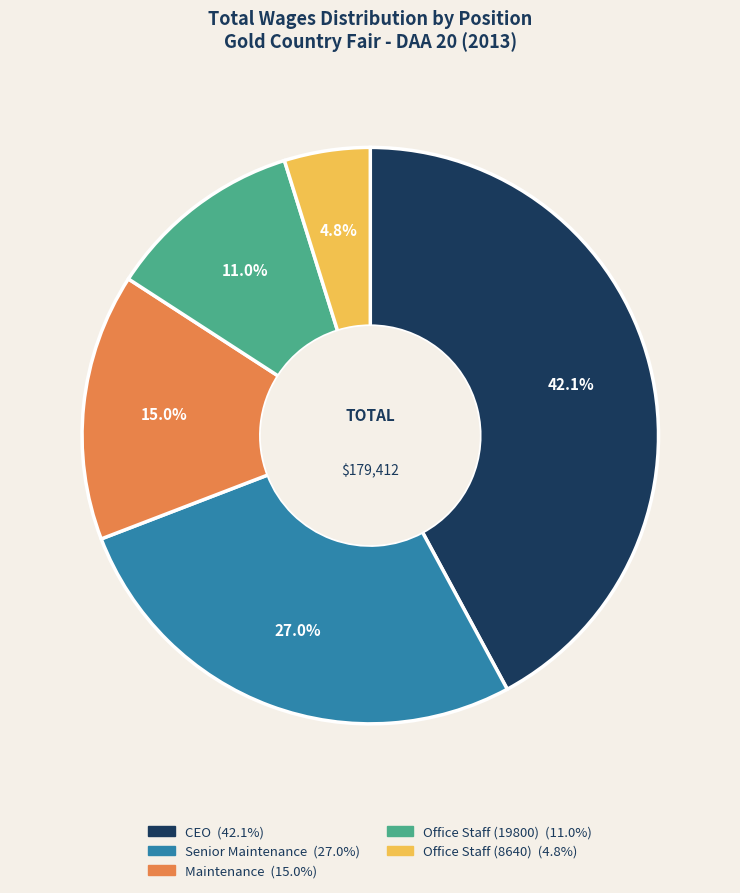

What portion of the pie excludes Senior Maintenance?

73.0%